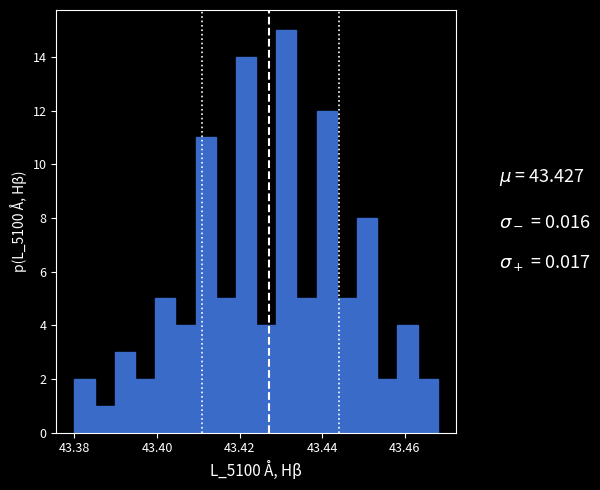

Around what value on the x-axis is the tallest bar? Give the approximate position of its centre, as read against the axis.

43.432